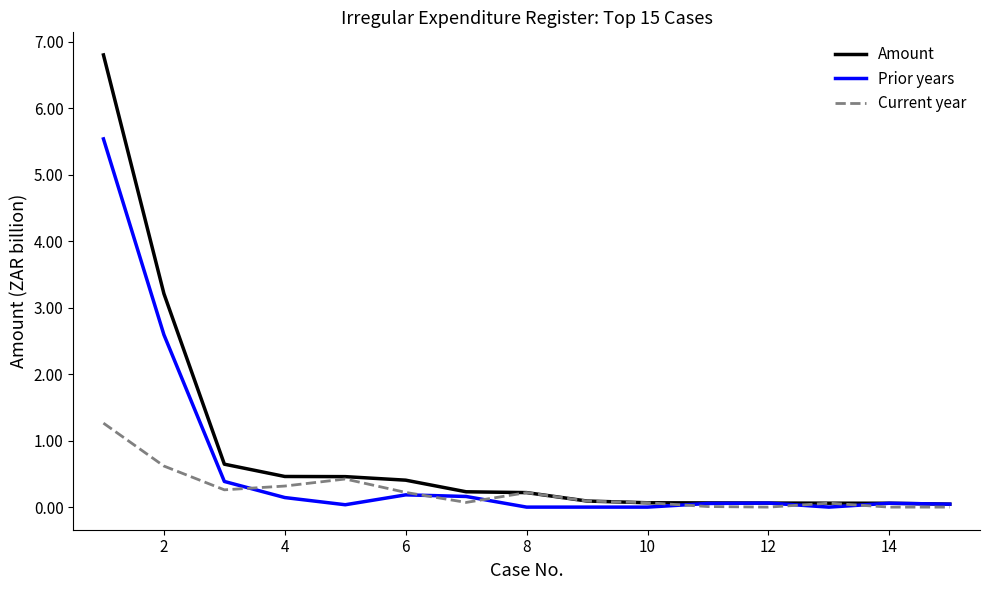

What is the maximum value shown in the chart?

6.8